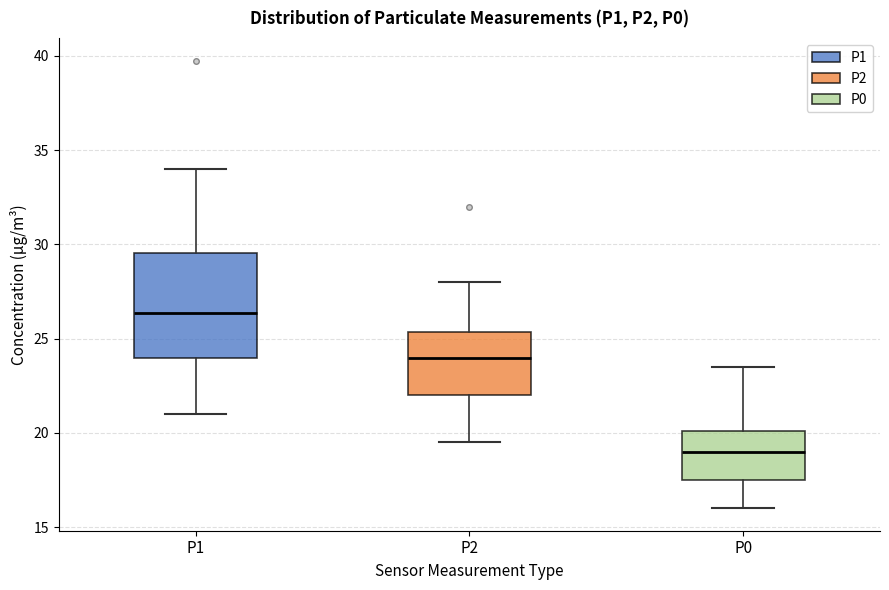

Which box is the tallest, from its lower edge to its upper edge?

P1